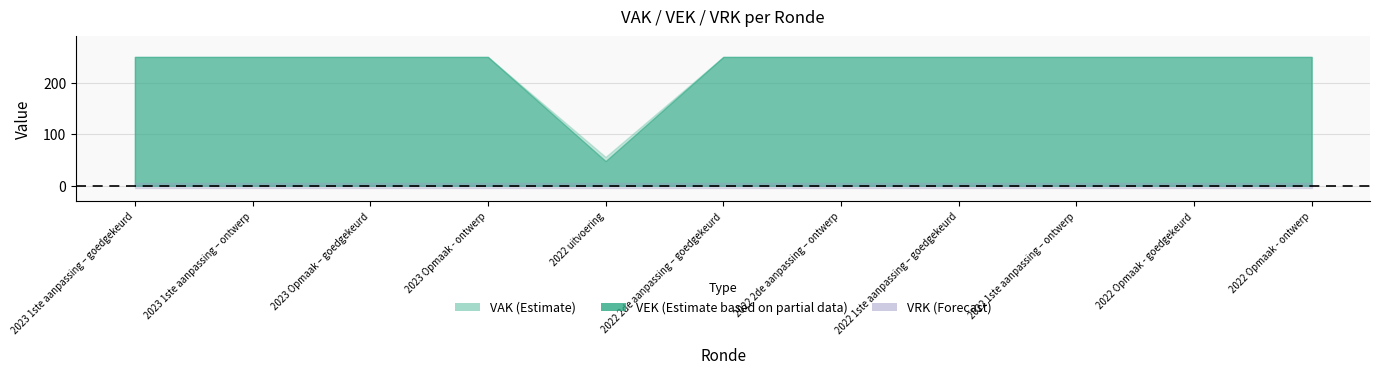

Is the value of VEK at 2022 uitvoering greater than the value of VRK at 2023 1ste aanpassing – ontwerp?

Yes